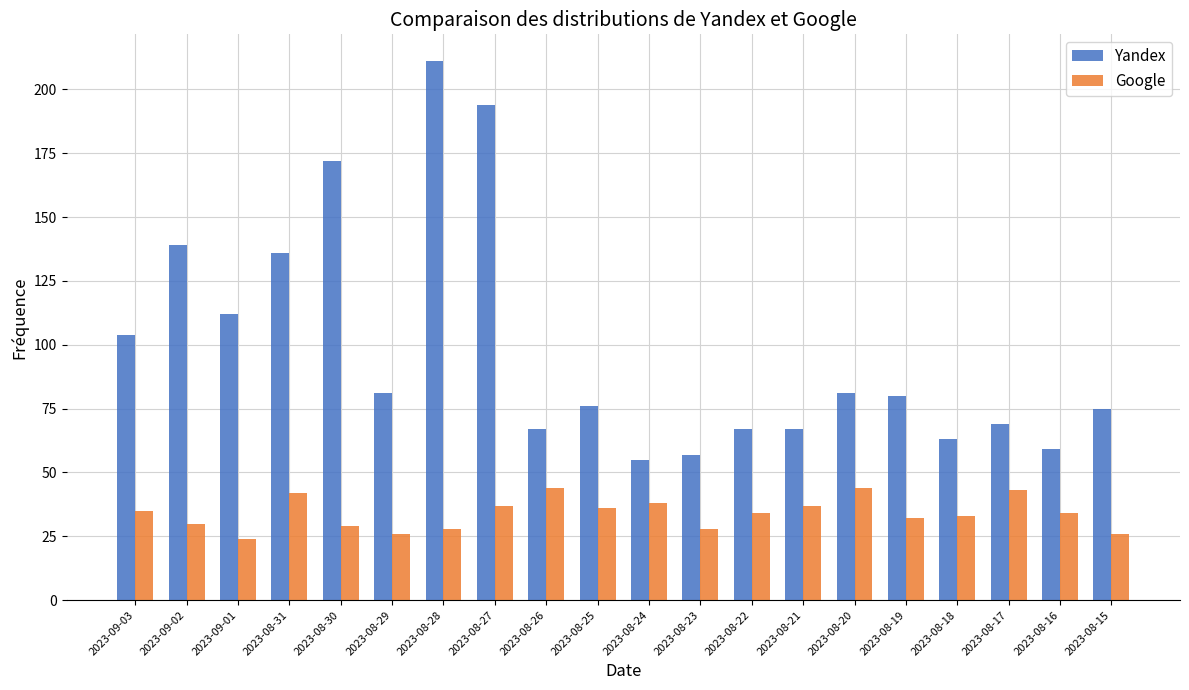

What is the difference between the highest and lowest values at 2023-08-18?

30